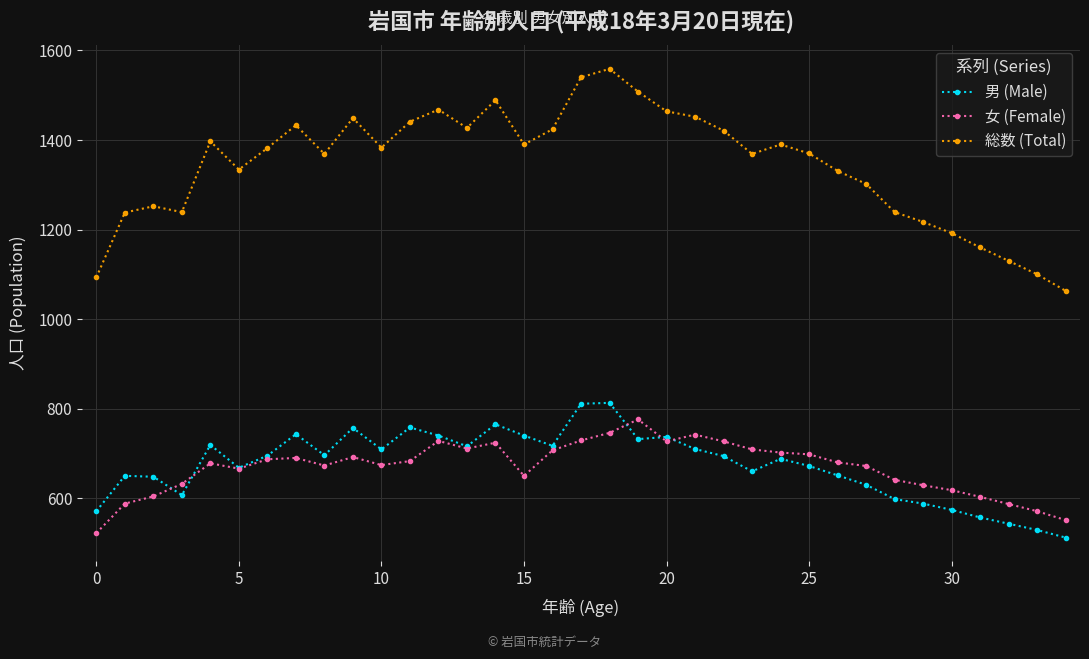

True or false: 男 (Male) and 総数 (Total) intersect in this chart.

False